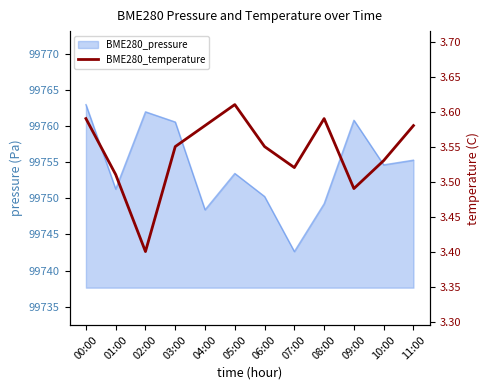

The value at 06:00 is 3.5. True or false?

True